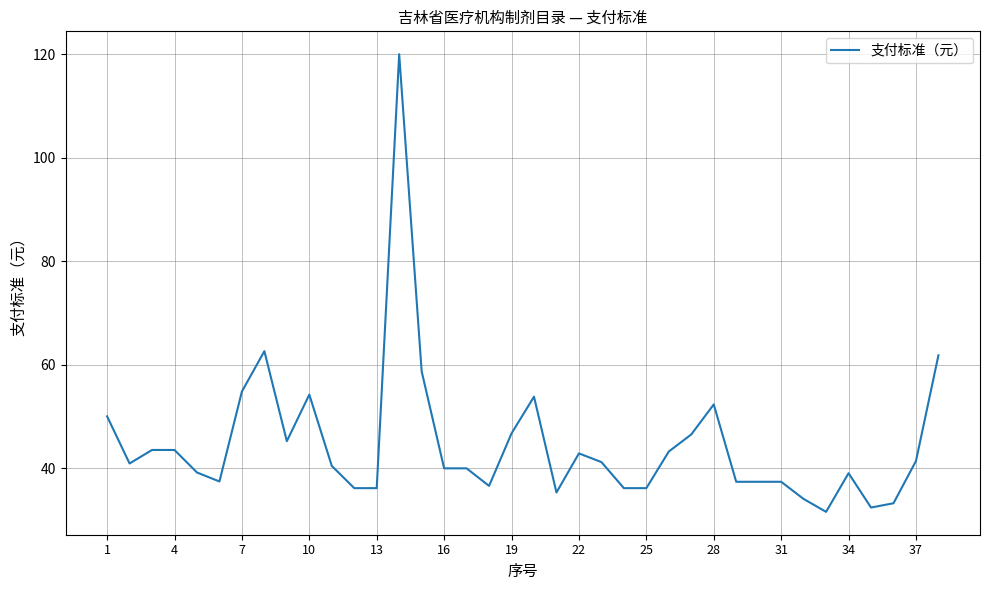

What is the maximum value shown in the chart?

120.0